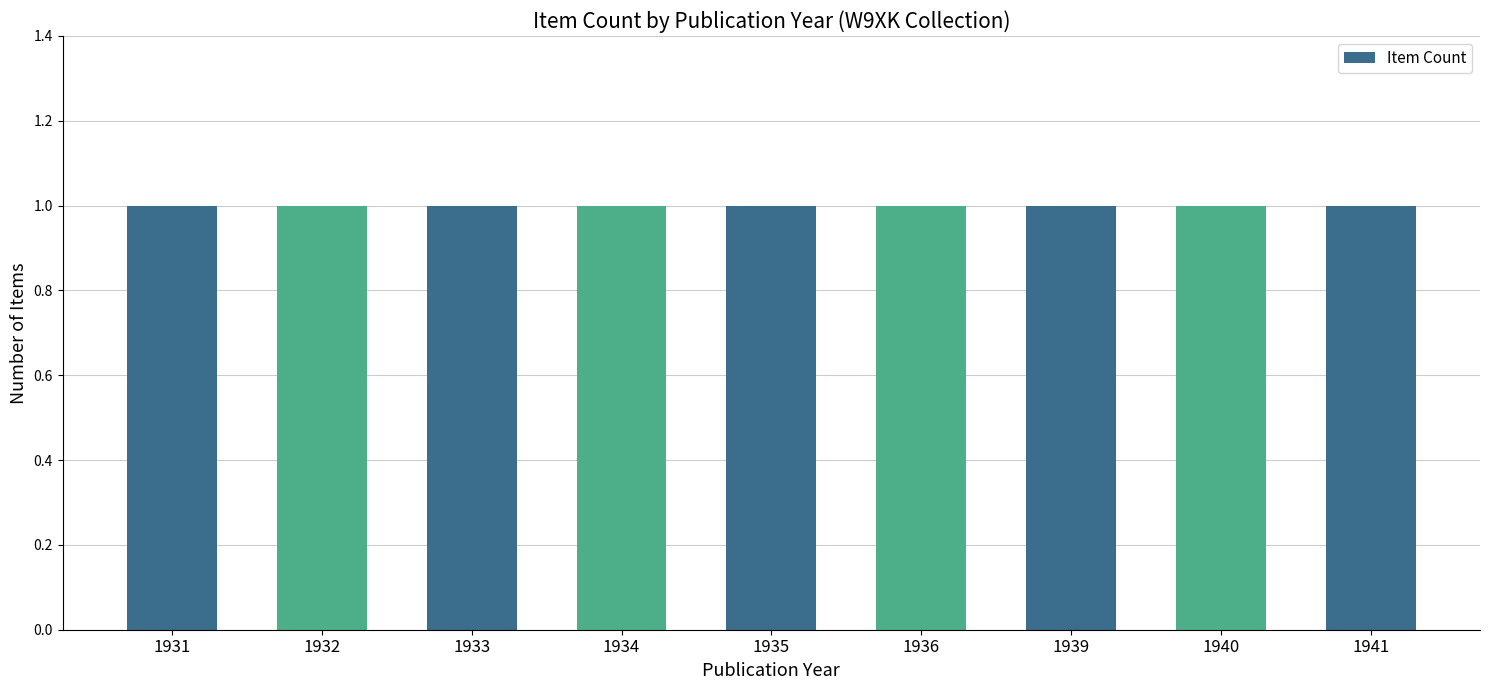

At which label is the value closest to 2?

1936